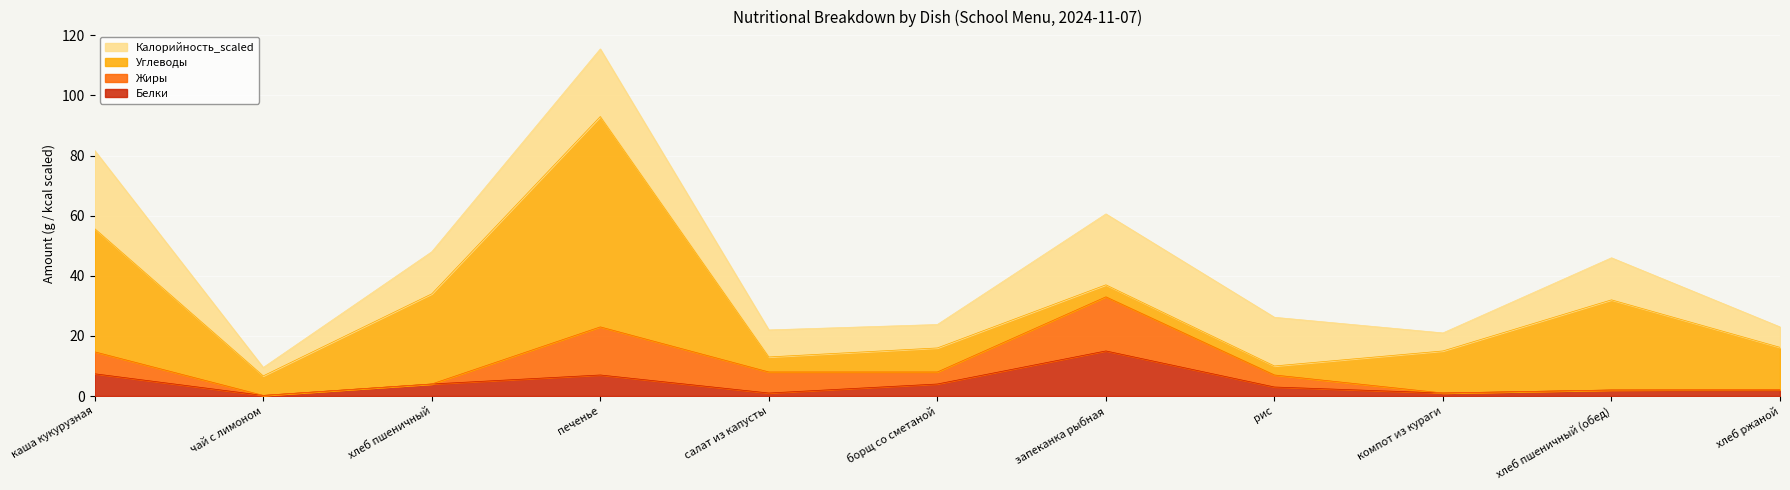

What are all the series names shown in the legend?

Калорийность_scaled, Углеводы, Жиры, Белки